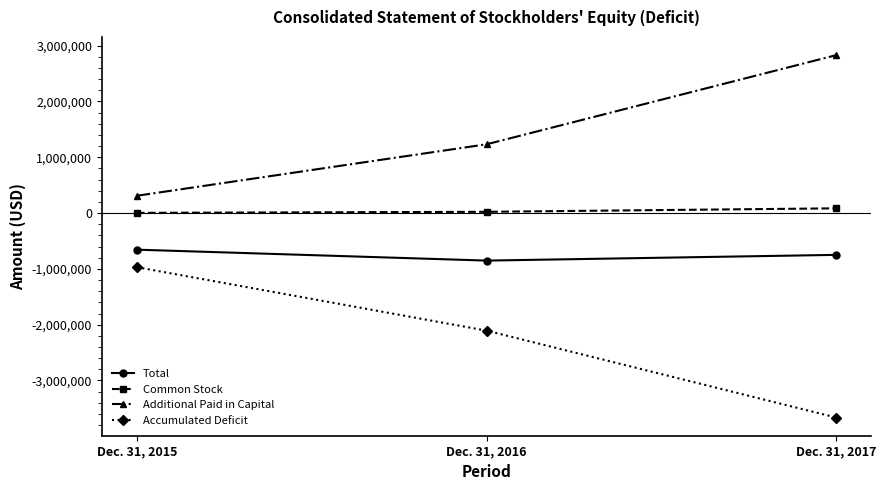

Count the number of data series in this chart.

4